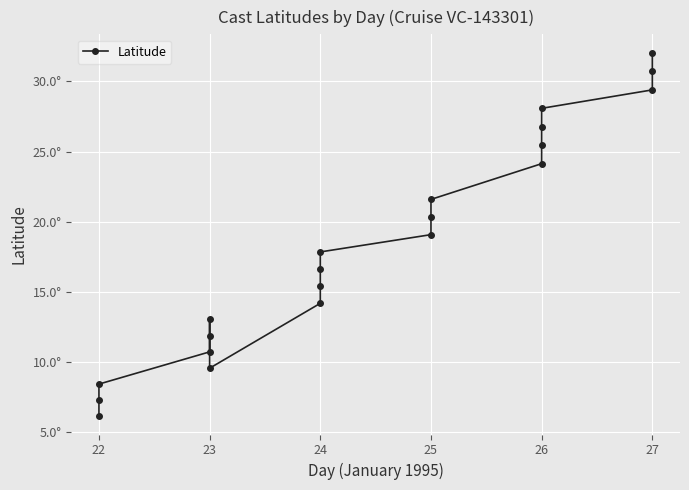

The chart shows a value of 12.0 at 22. True or false?

False